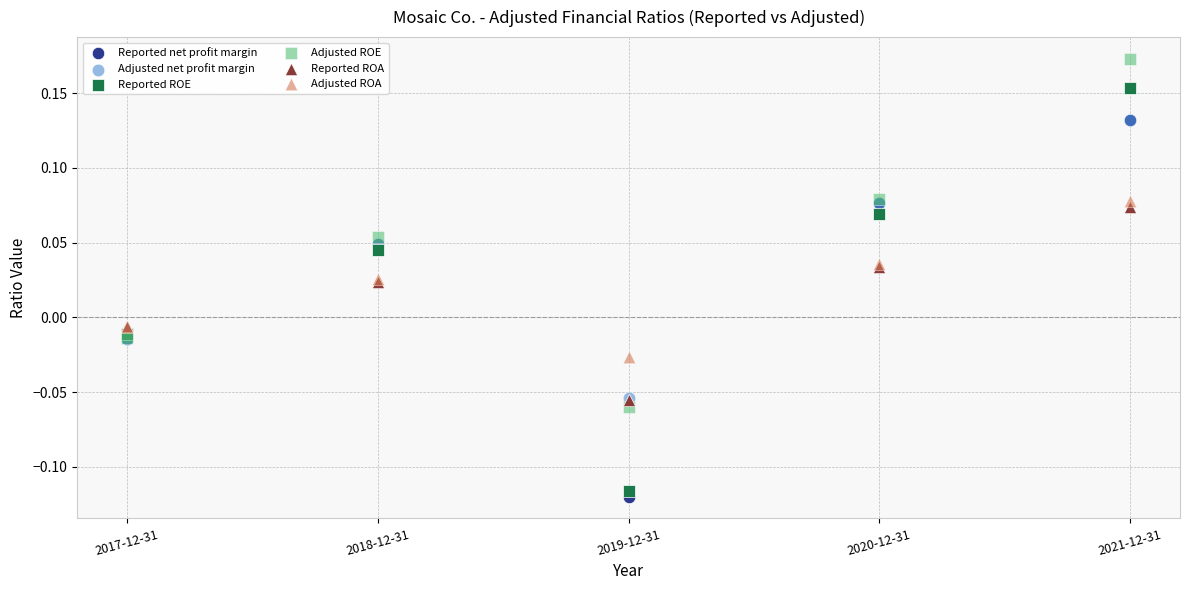

Which series has the widest spread of Y values?

Reported ROE